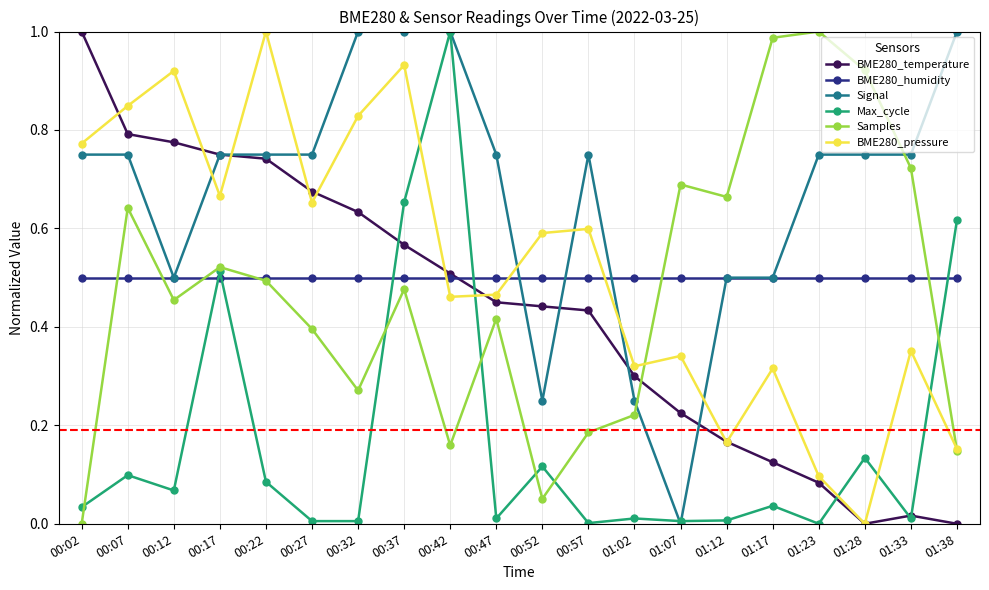

How many values in the BME280_pressure series exceed 0?

19